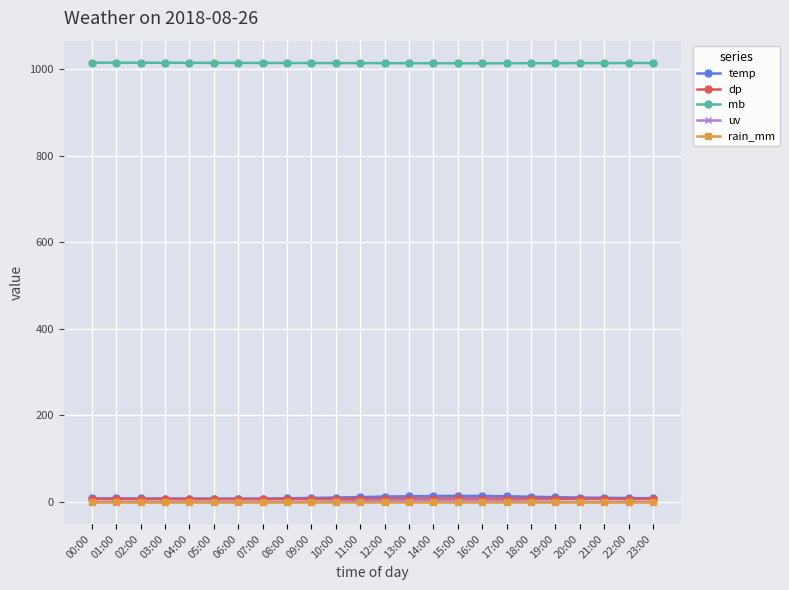

What is the maximum value shown in the chart?

1015.8